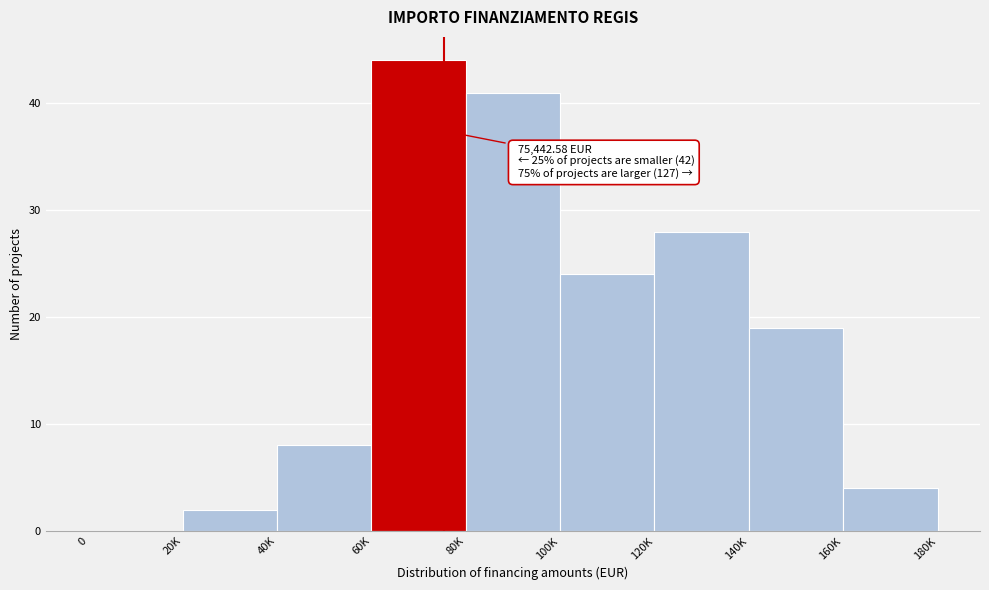

Reading left to right, list all the values displayed in this chart.

0=0	20K=2	40K=8	60K=44	80K=41	100K=24	120K=28	140K=19	160K=4